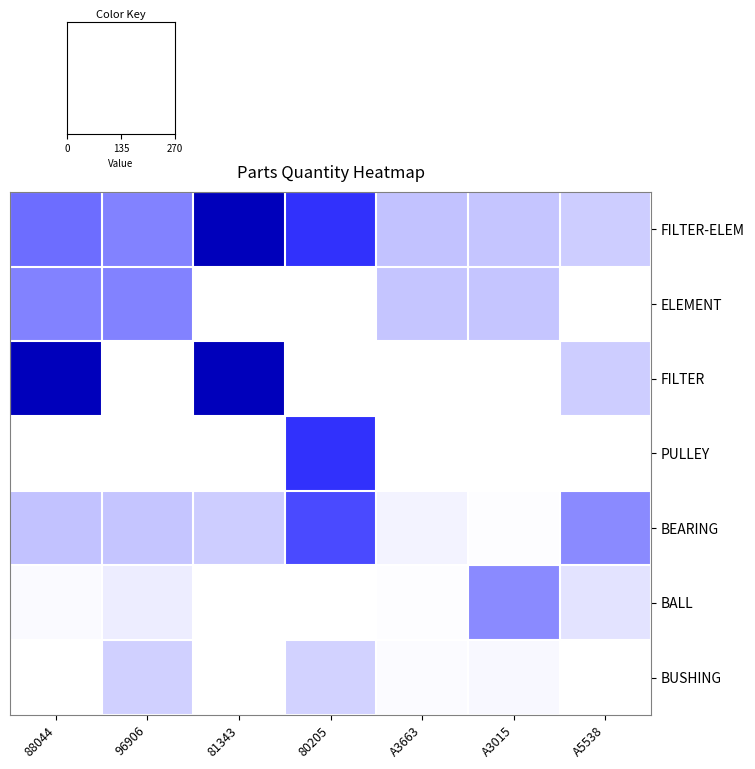

Reading left to right, list all the values displayed in this chart.

FILTER-ELEM: 88044=96	96906=83	81343=270	80205=140	A3663=41	A3015=39	A5538=33
ELEMENT: 88044=83	96906=83	81343=0	80205=0	A3663=39	A3015=39	A5538=0
FILTER: 88044=270	96906=0	81343=270	80205=0	A3663=0	A3015=0	A5538=33
PULLEY: 88044=0	96906=0	81343=0	80205=140	A3663=0	A3015=0	A5538=0
BEARING: 88044=41	96906=39	81343=33	80205=120	A3663=8	A3015=2	A5538=77
BALL: 88044=4	96906=12	81343=0	80205=0	A3663=2	A3015=77	A5538=18
BUSHING: 88044=1	96906=31	81343=1	80205=30	A3663=3	A3015=5	A5538=1